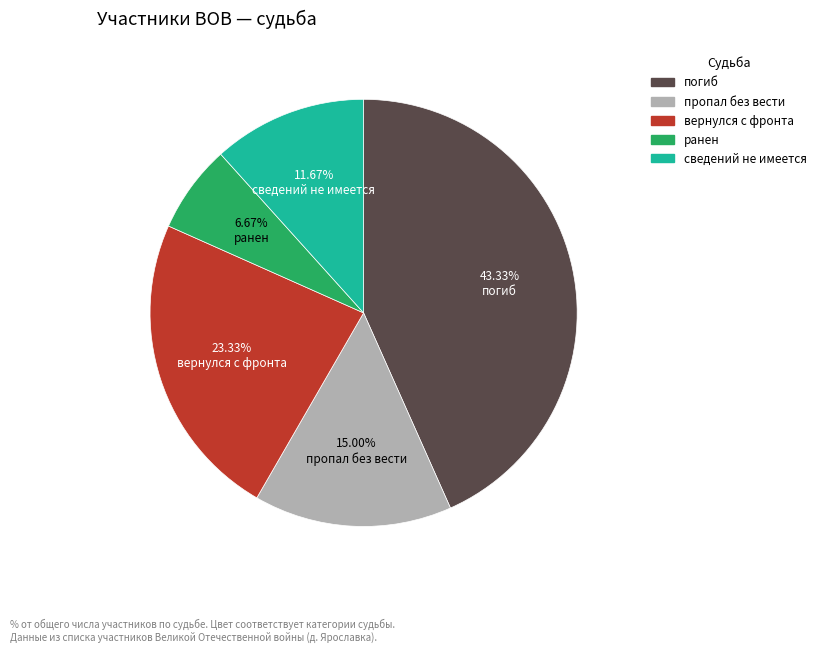

Is ранен the majority of the pie?

No